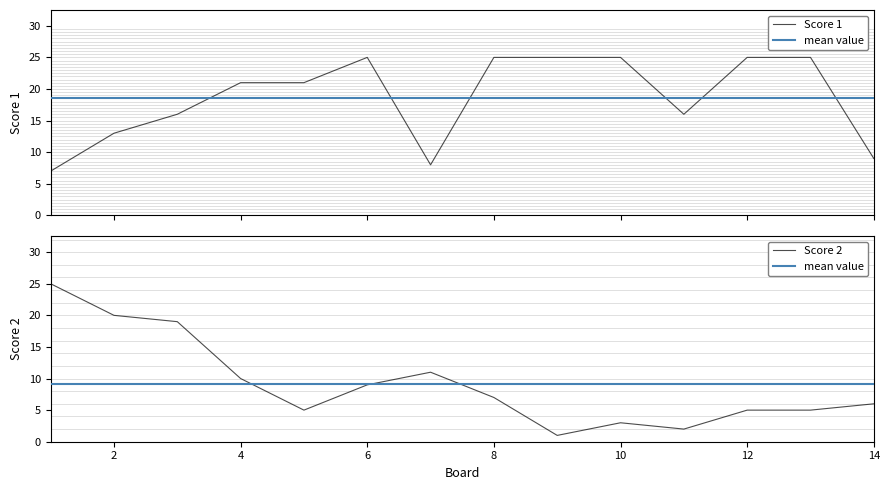

What is the total value across all series at 14?

15